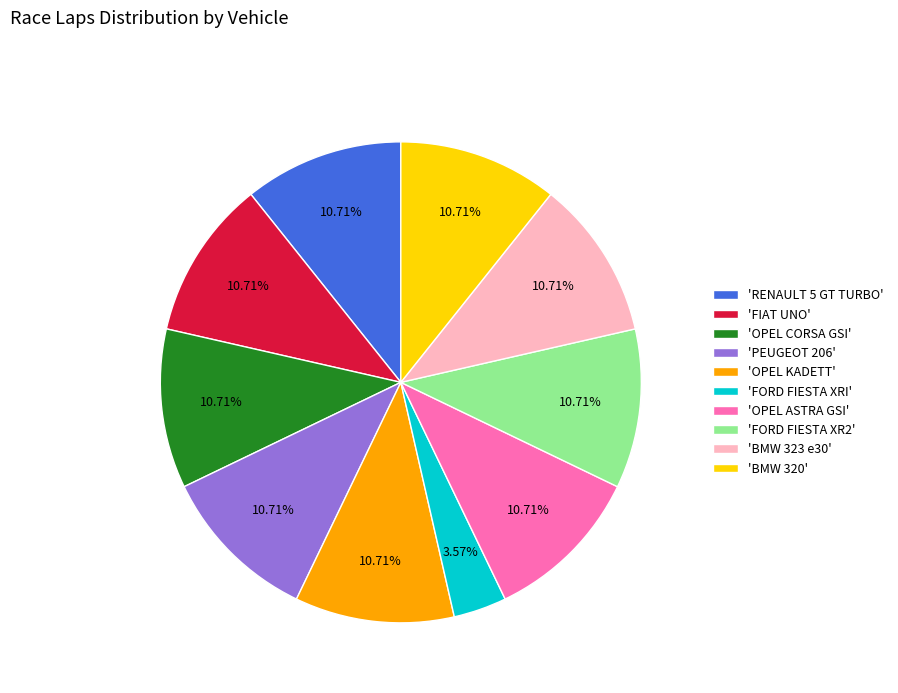

Is there a majority slice in this chart?

No